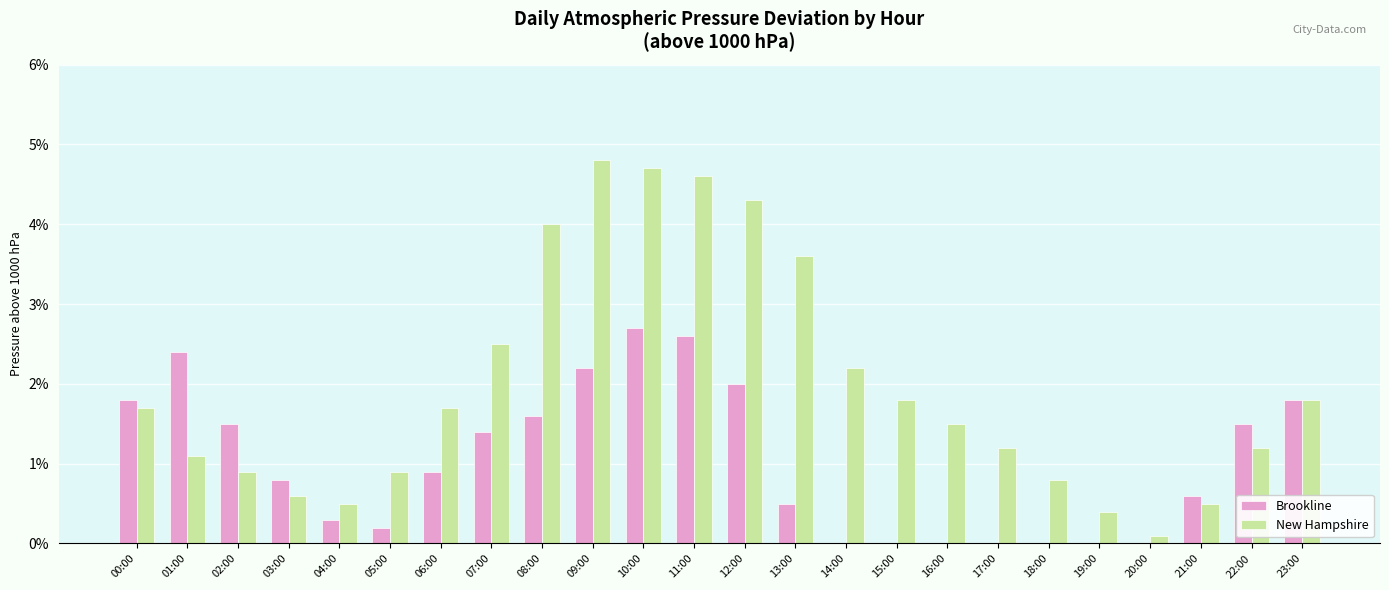

At which category is the sum across all series the highest?

10:00